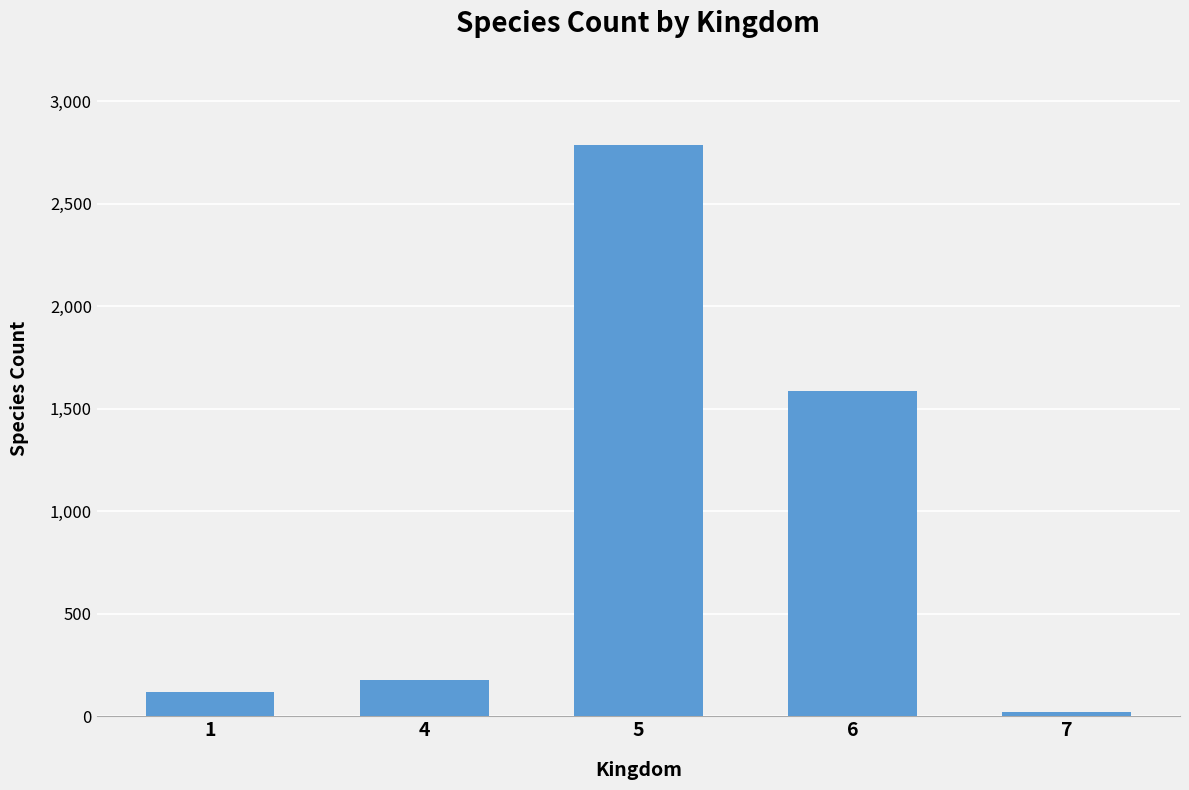

List the labels in order of value, smallest first.

7, 1, 4, 6, 5